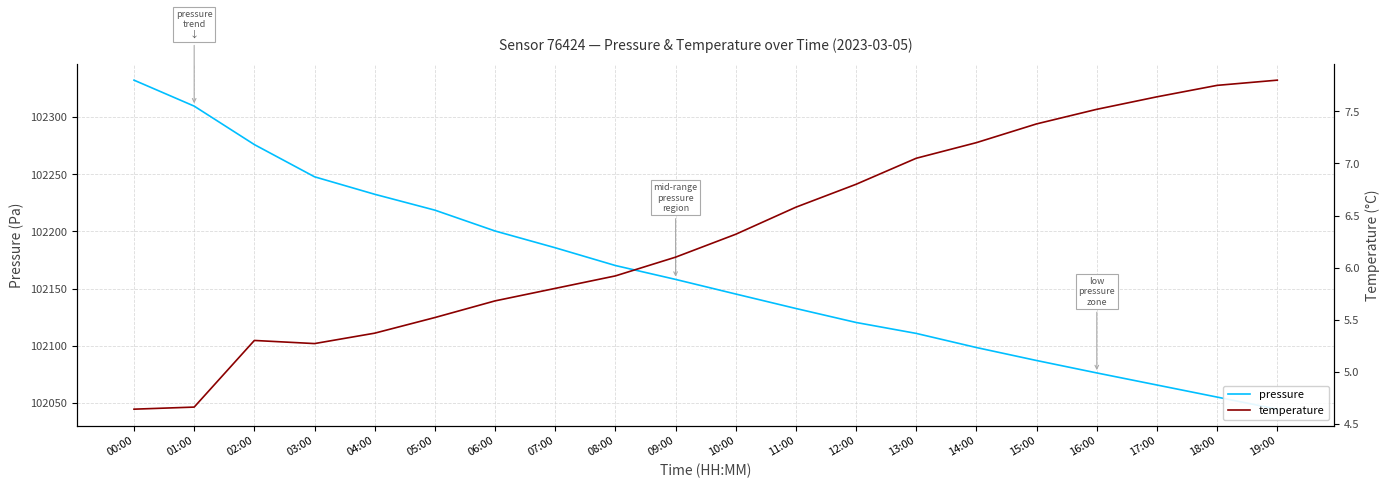

What is the difference between the temperature values at 05:00 and 17:00?

2.1